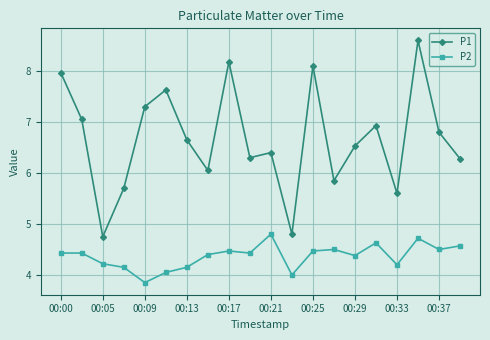

What is the difference between the maximum and second lowest values in the P2 series?

0.8